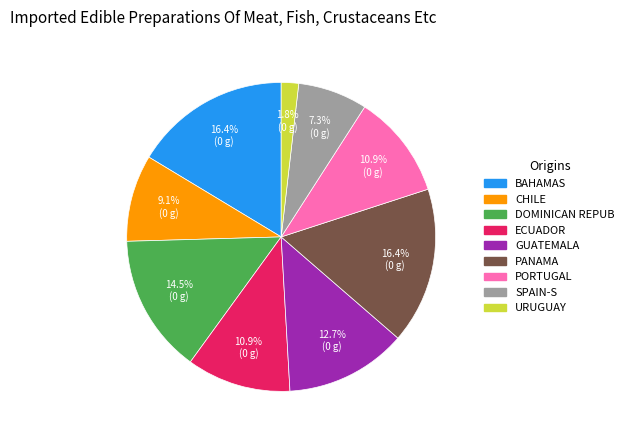

Which category has the smallest portion of the pie?

URUGUAY